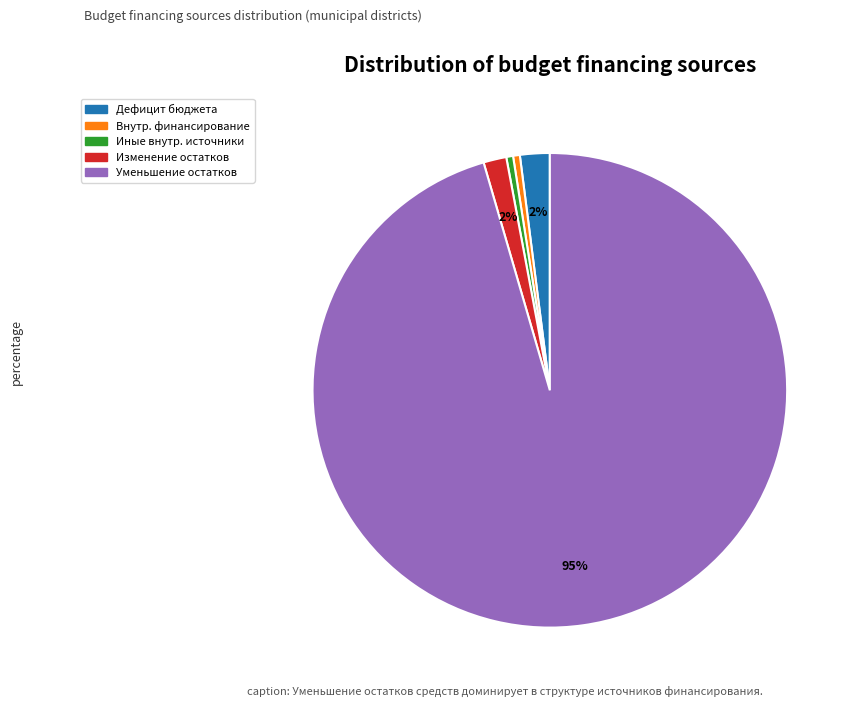

What is the ratio of the value at Уменьшение остатков to the value at Внутр. финансирование?

207.3